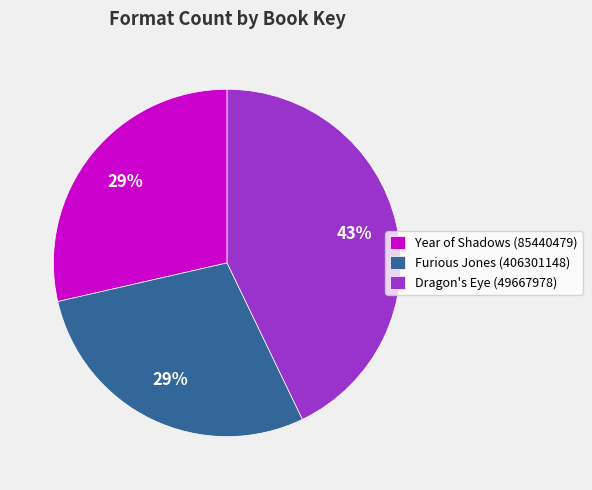

To the nearest percent, what is the average slice percentage?

33%